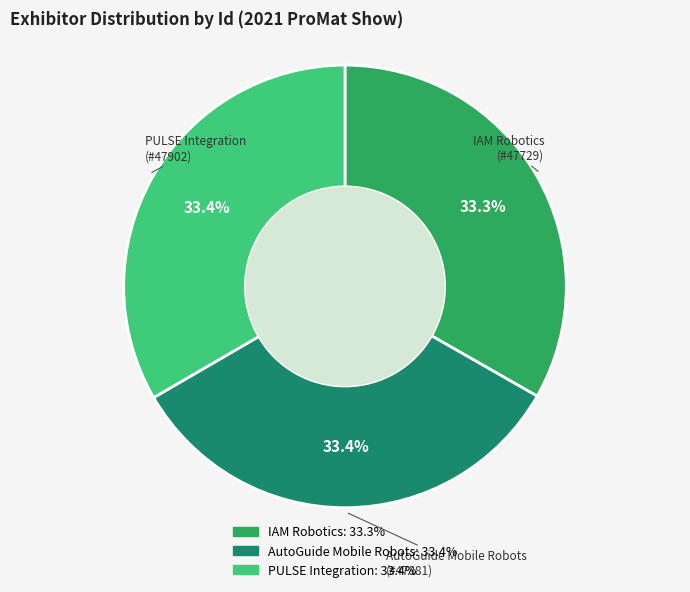

To the nearest percent, what is the combined percentage of AutoGuide Mobile Robots and PULSE Integration?

67%